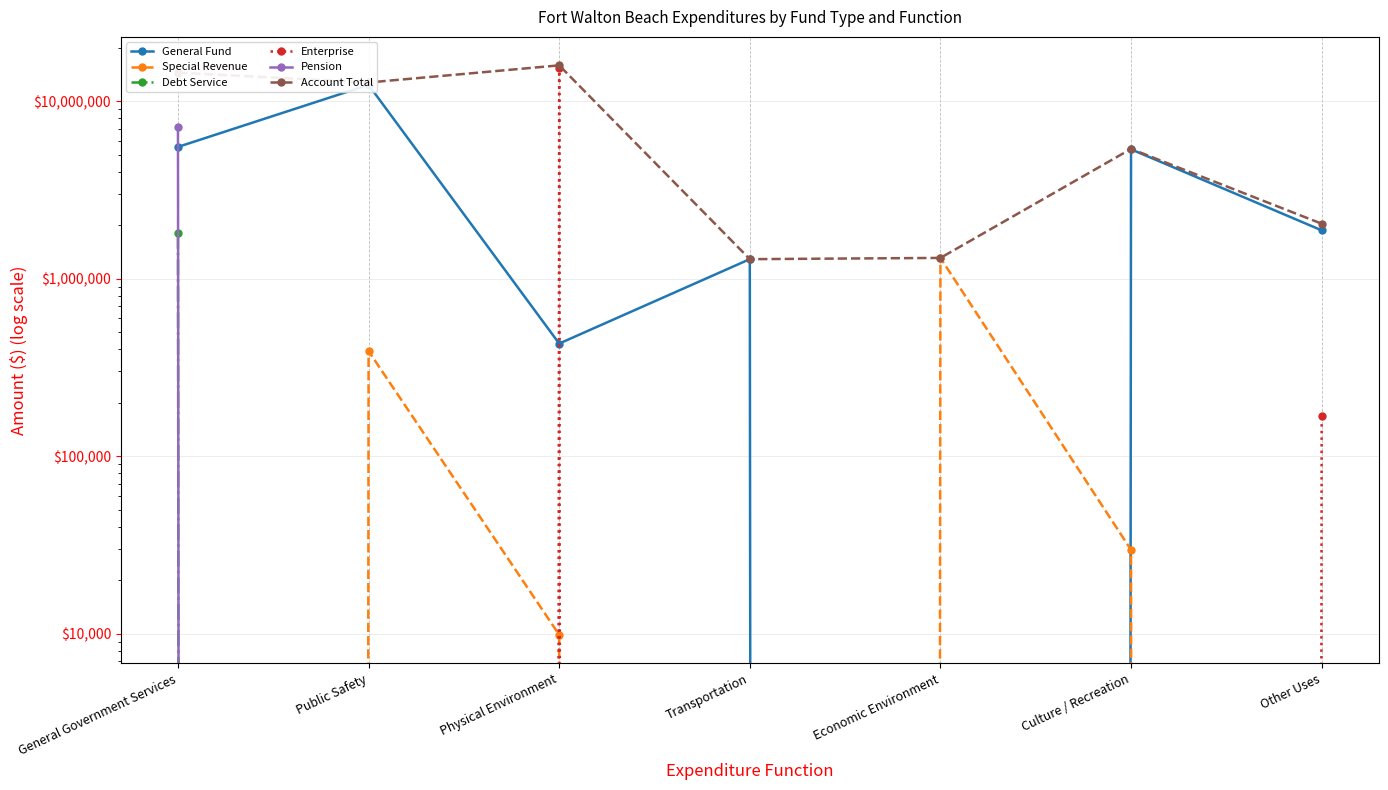

List the labels in order of Special Revenue value, smallest first.

General Government Services, Transportation, Other Uses, Physical Environment, Culture / Recreation, Public Safety, Economic Environment